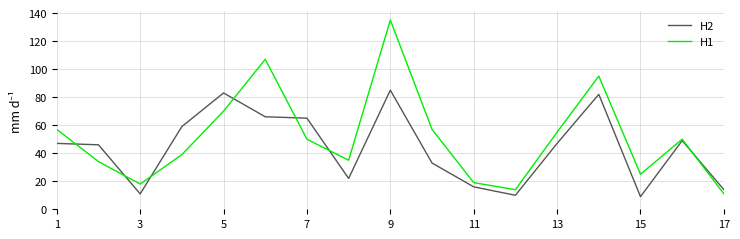

What is the maximum value shown in the chart?

135